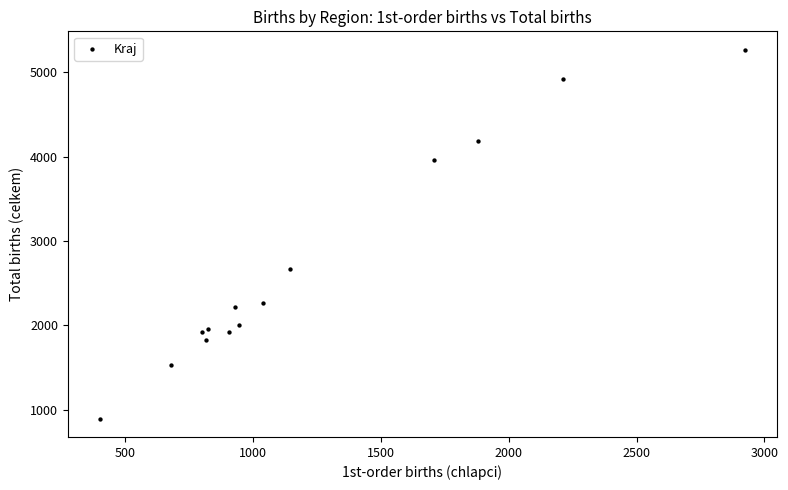

What Y value in the scatter plot is closest to 3081?

2668